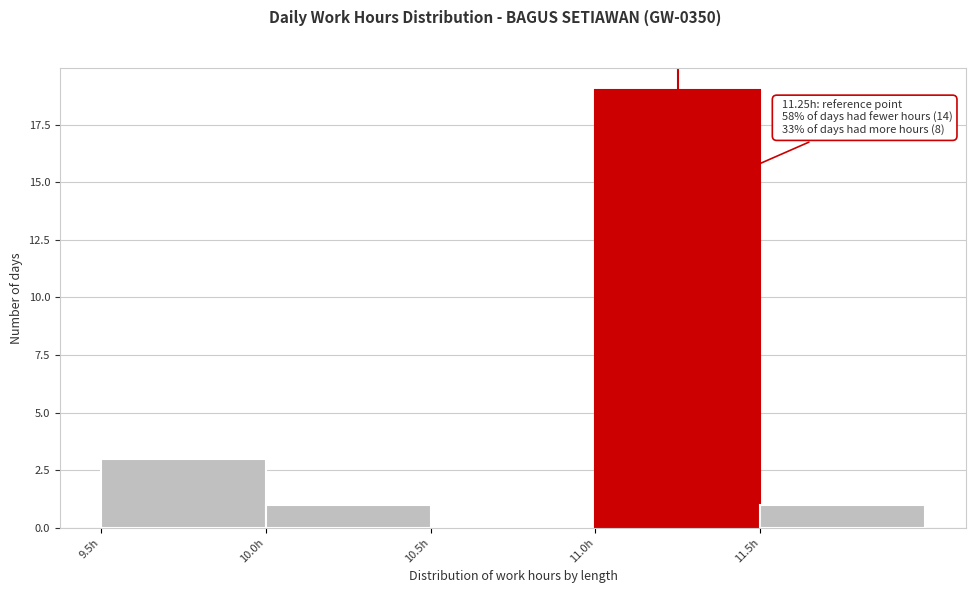

Over which range of the x-axis is the bar tallest?

11.0 to 11.5